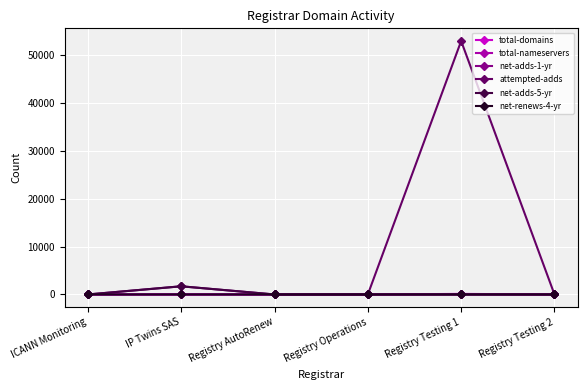

At how many categories does at least one series exceed 25021?

1